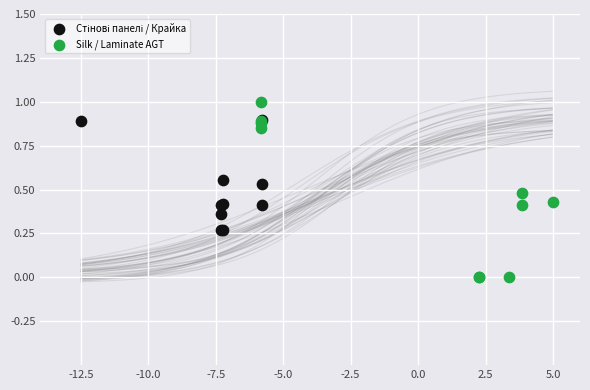

Which series reaches the minimum Y coordinate?

Silk / Laminate AGT